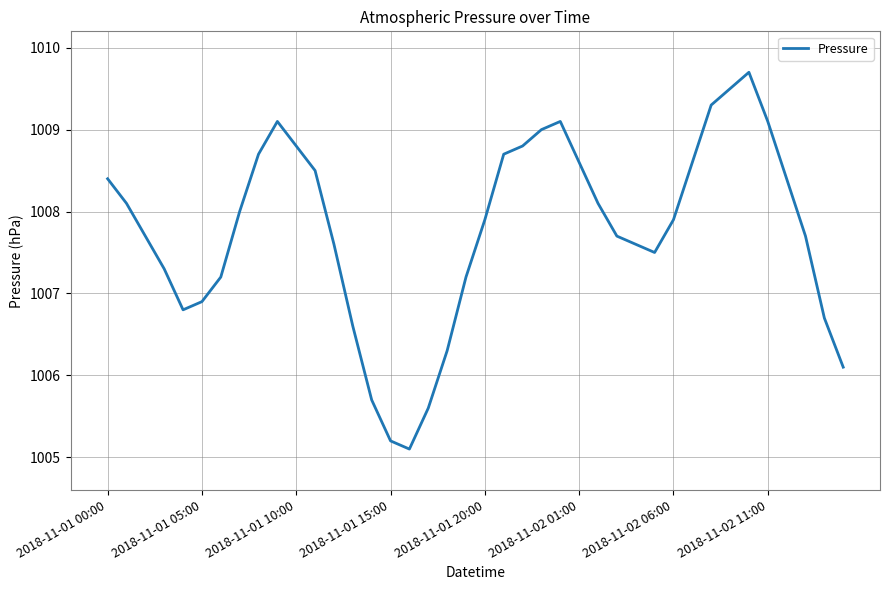

What is the smallest value displayed?

1005.1